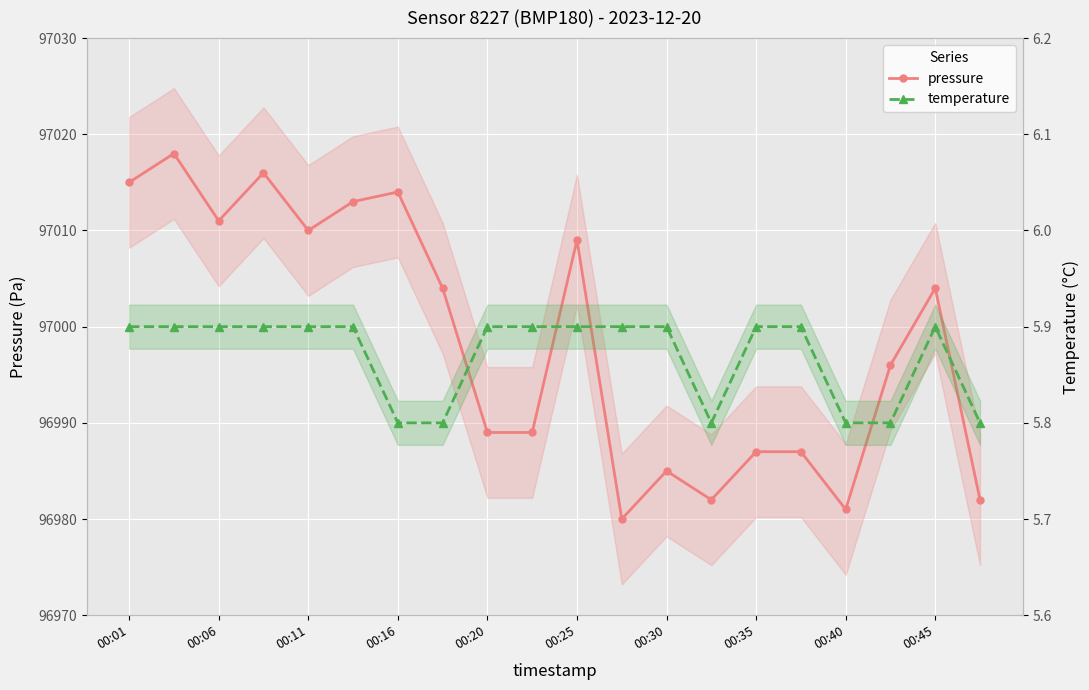

True or false: temperature and pressure cross at least once.

False